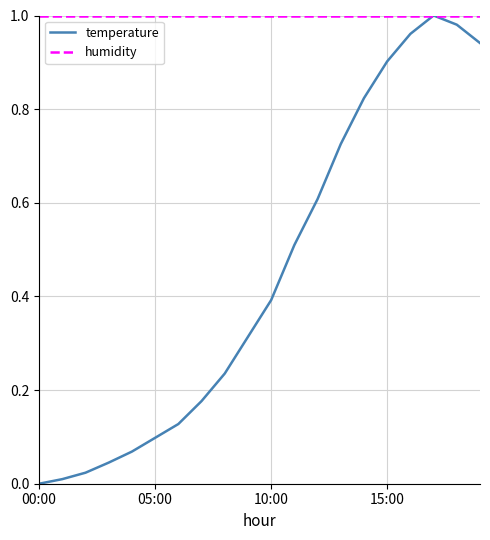

Which series has the largest total across all categories?

humidity